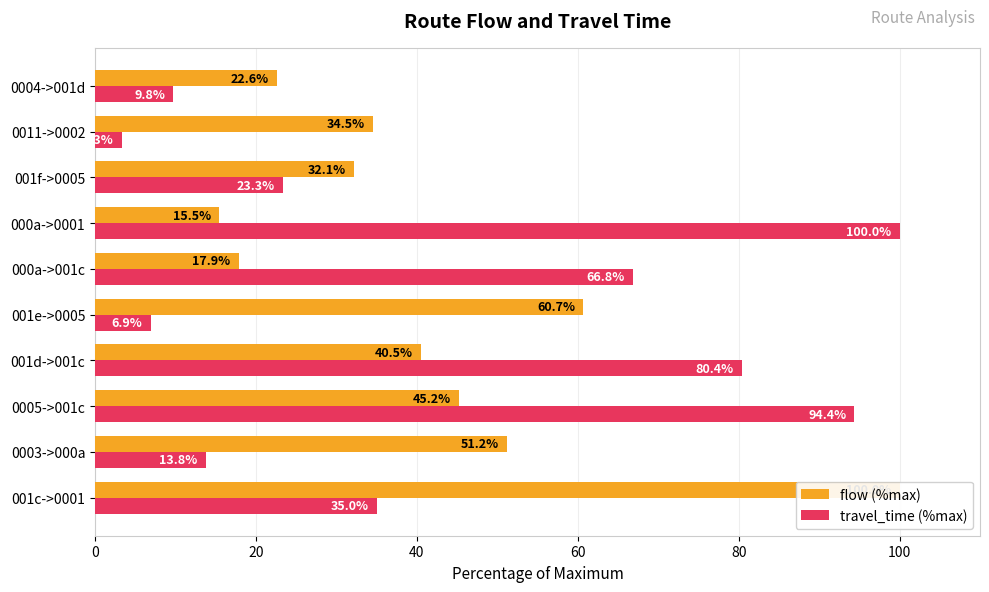

What is the value of the travel_time (%max) bar at the 6th from the left?

66.8